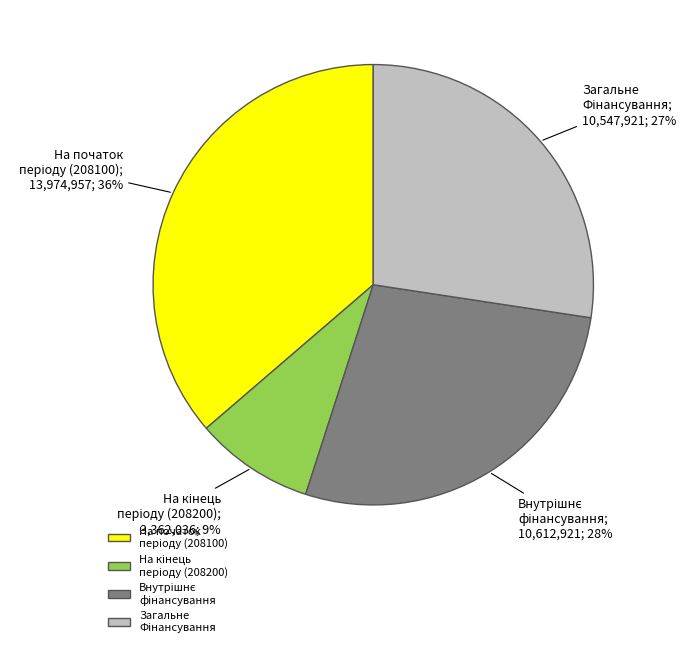

To the nearest percent, what is the average slice percentage?

25%